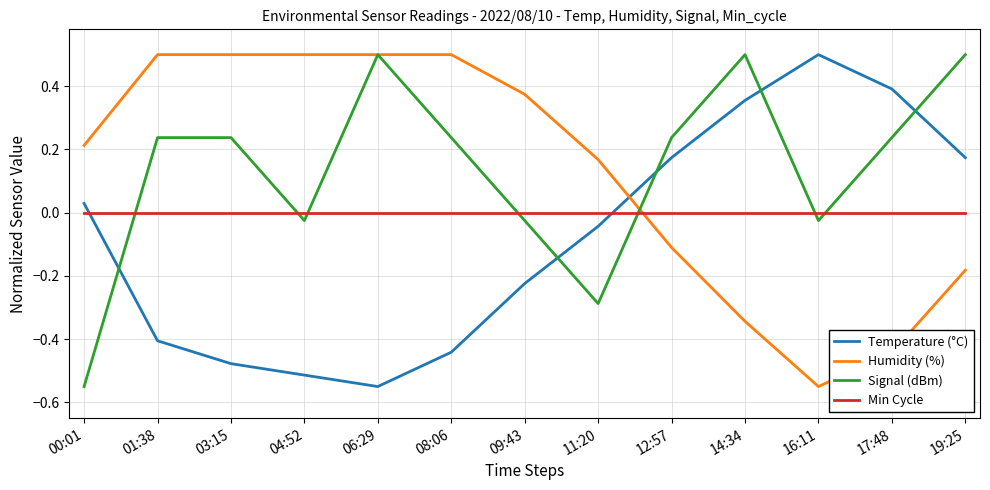

True or false: Temperature (°C) and Humidity (%) intersect in this chart.

True